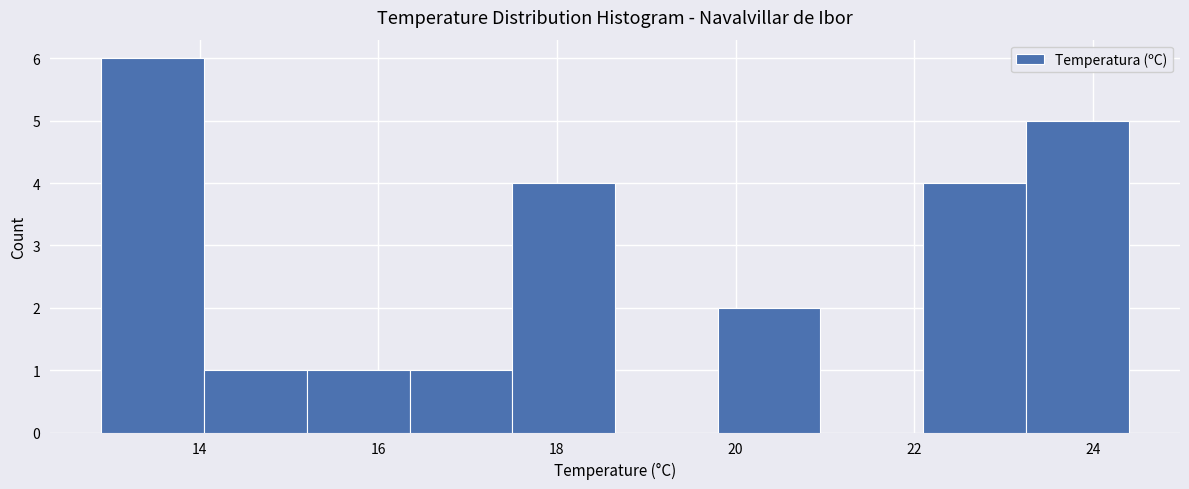

Reading left to right, transcribe this chart: for each bar, give the range it covers on the x-axis and its height. Neither the bar edges nor the heights are printed on the chart, so give them approximately, as read against the axes.

12.90 to 14.05: 6
14.05 to 15.20: 1
15.20 to 16.35: 1
16.35 to 17.50: 1
17.50 to 18.65: 4
18.65 to 19.80: 0
19.80 to 20.95: 2
20.95 to 22.10: 0
22.10 to 23.25: 4
23.25 to 24.40: 5